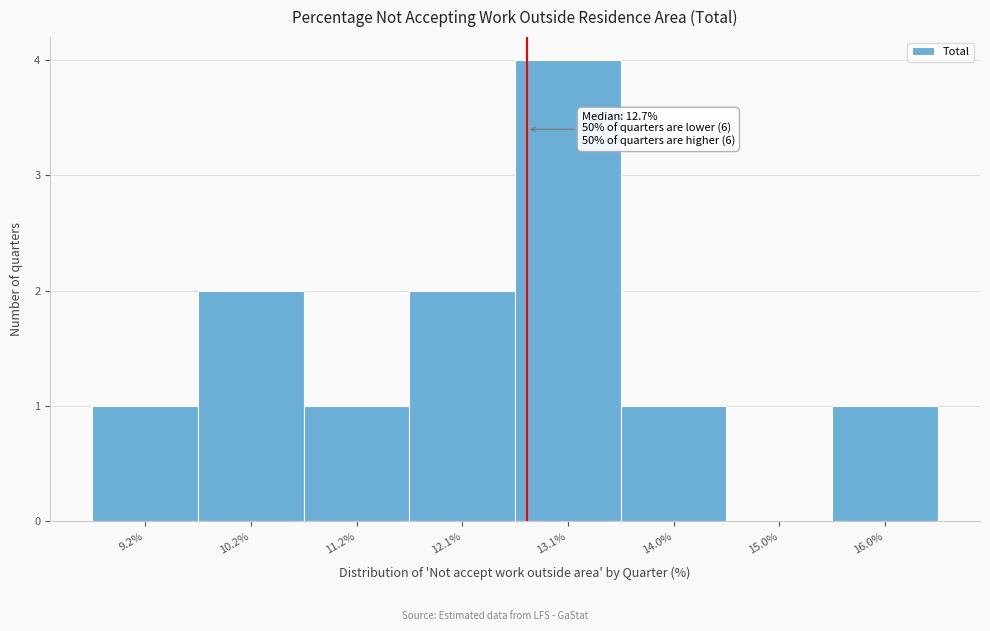

Which range on the x-axis has the tallest bar?

12.6 to 13.6